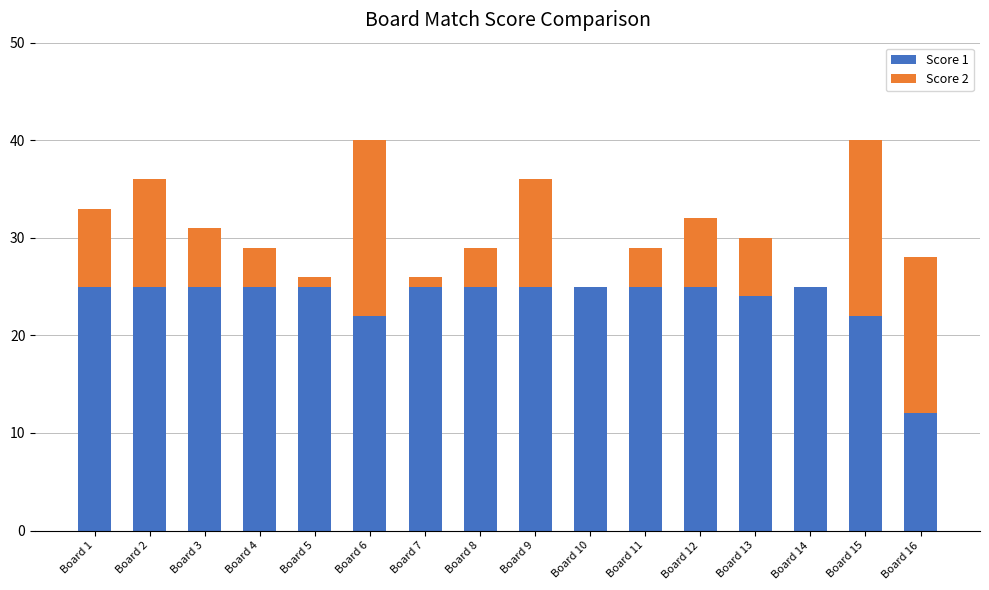

True or false: Score 1 has a value of 43 at Board 12.

False